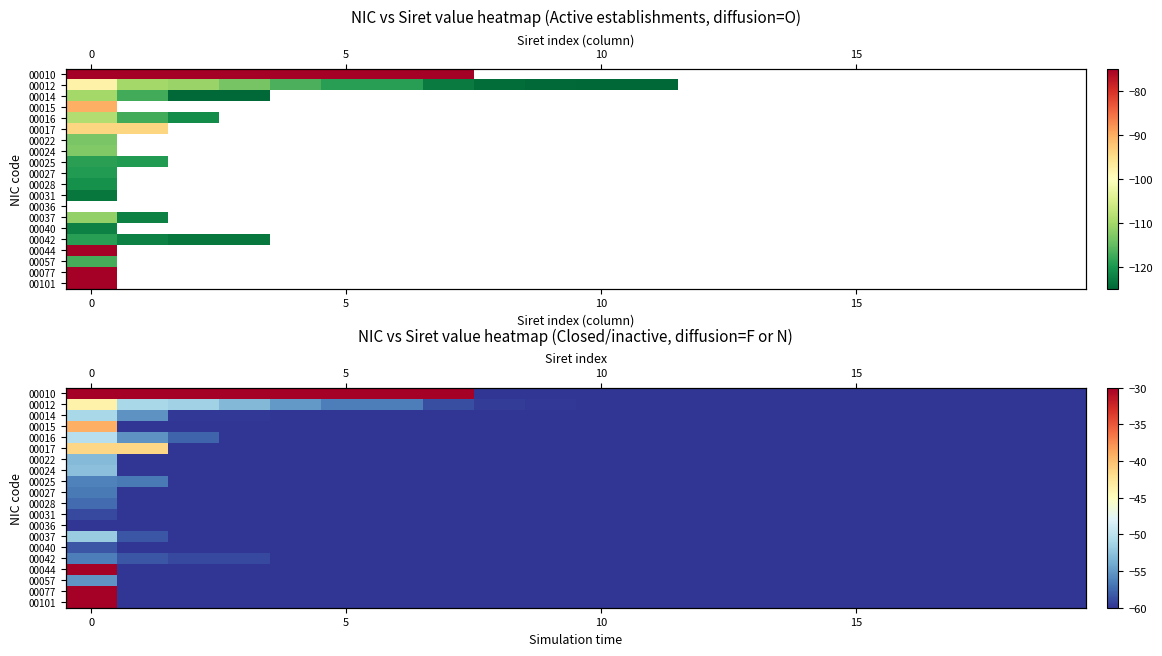

Is it true that 00012 equals -60.0 at 15?

True